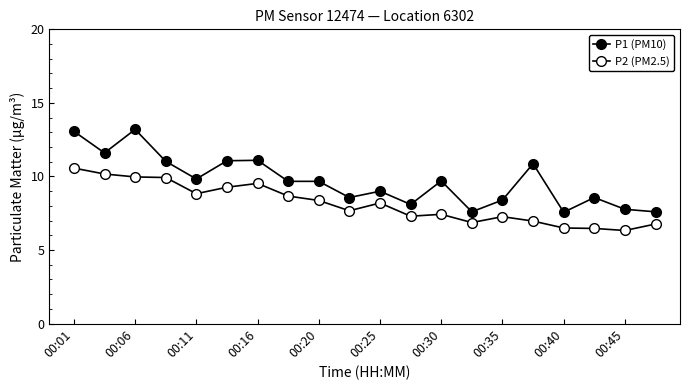

Is this an area chart (filled region under the line)?

No